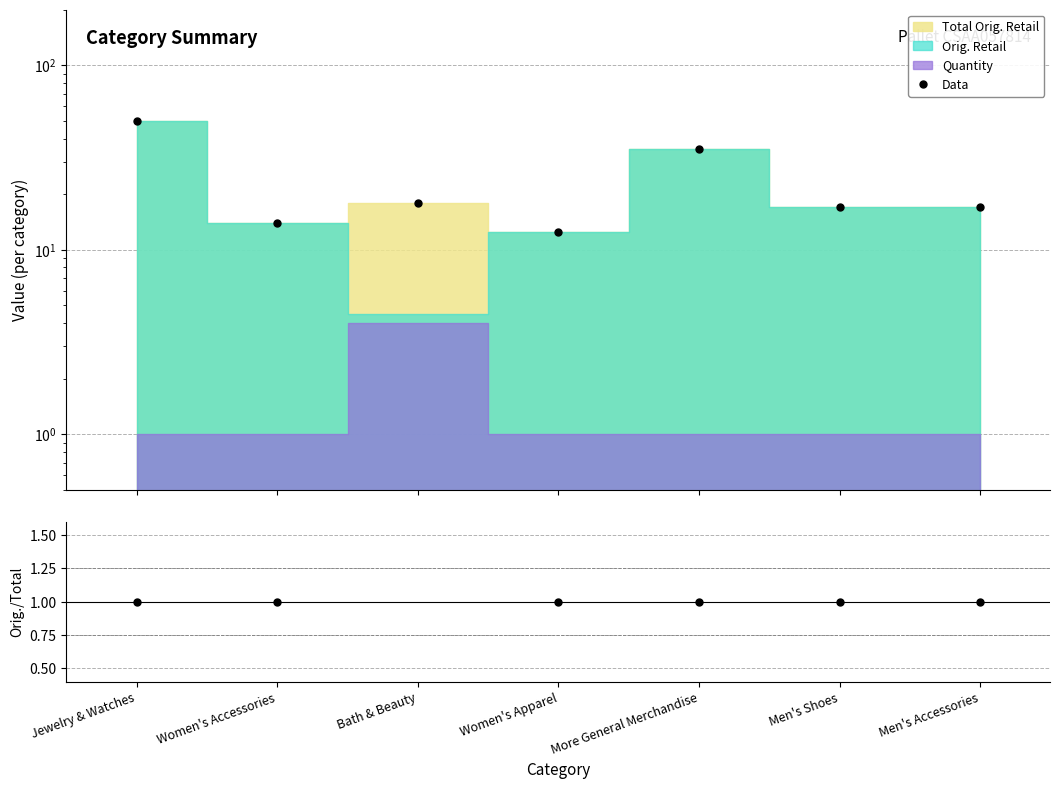

Is it true that Orig/Total equals 1.6 at Jewelry & Watches?

False